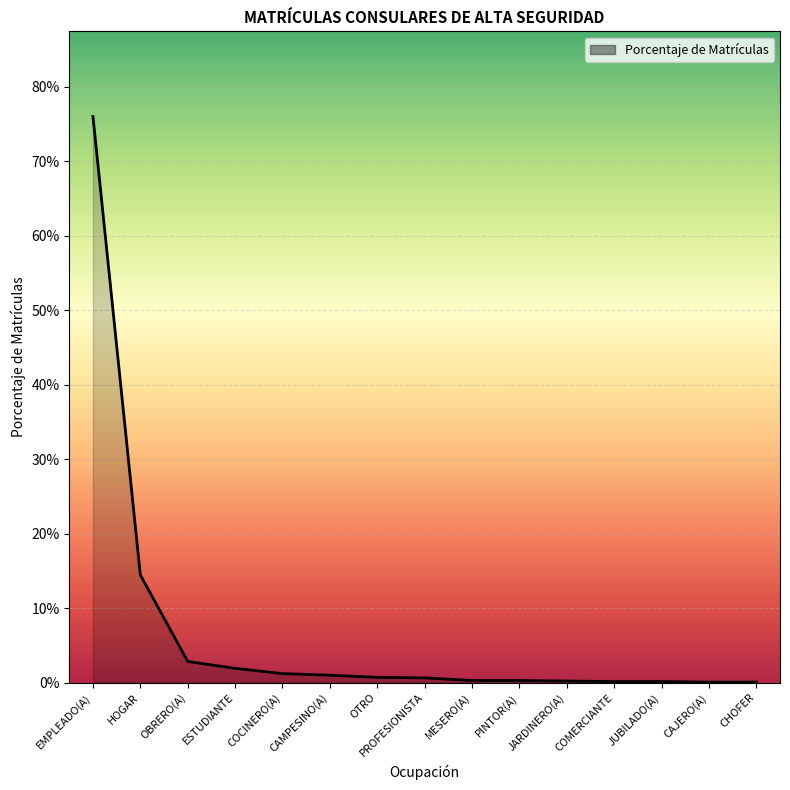

Does the chart have visible grid lines?

Yes